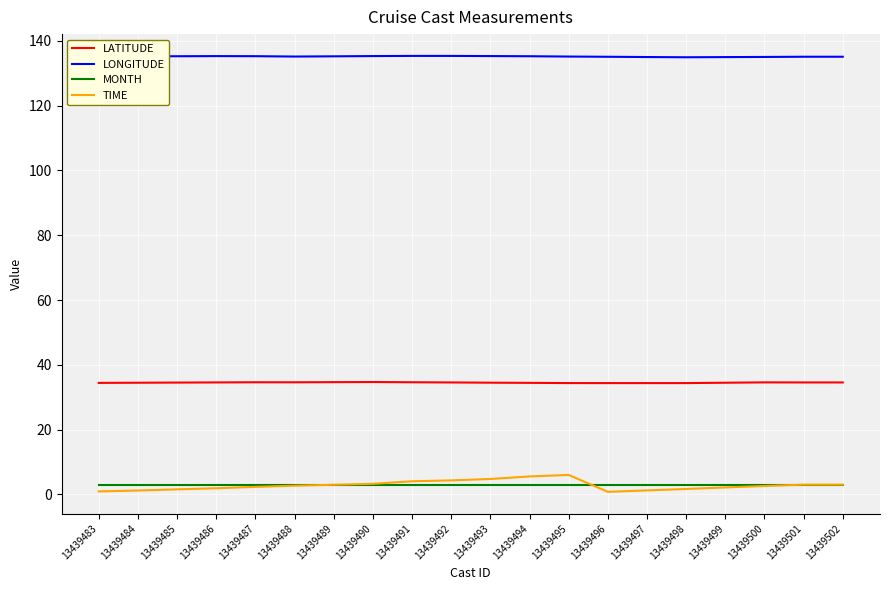

True or false: TIME and LATITUDE intersect in this chart.

False